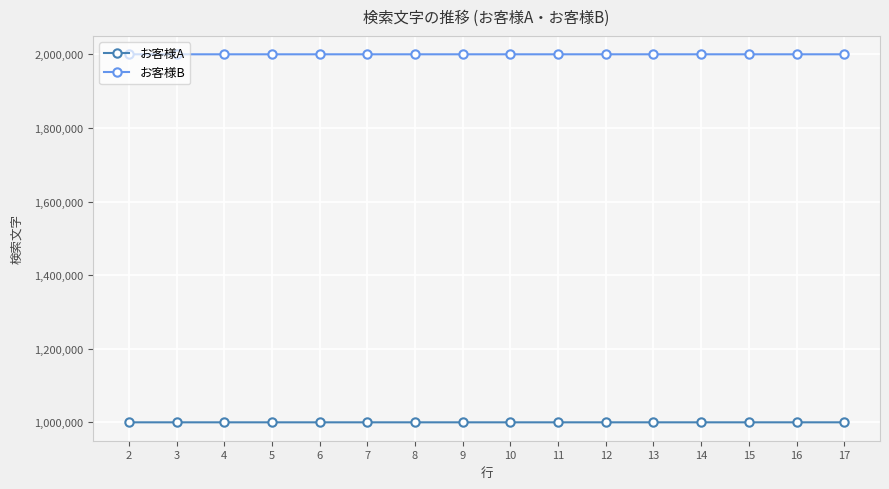

True or false: お客様B and お客様A intersect in this chart.

False